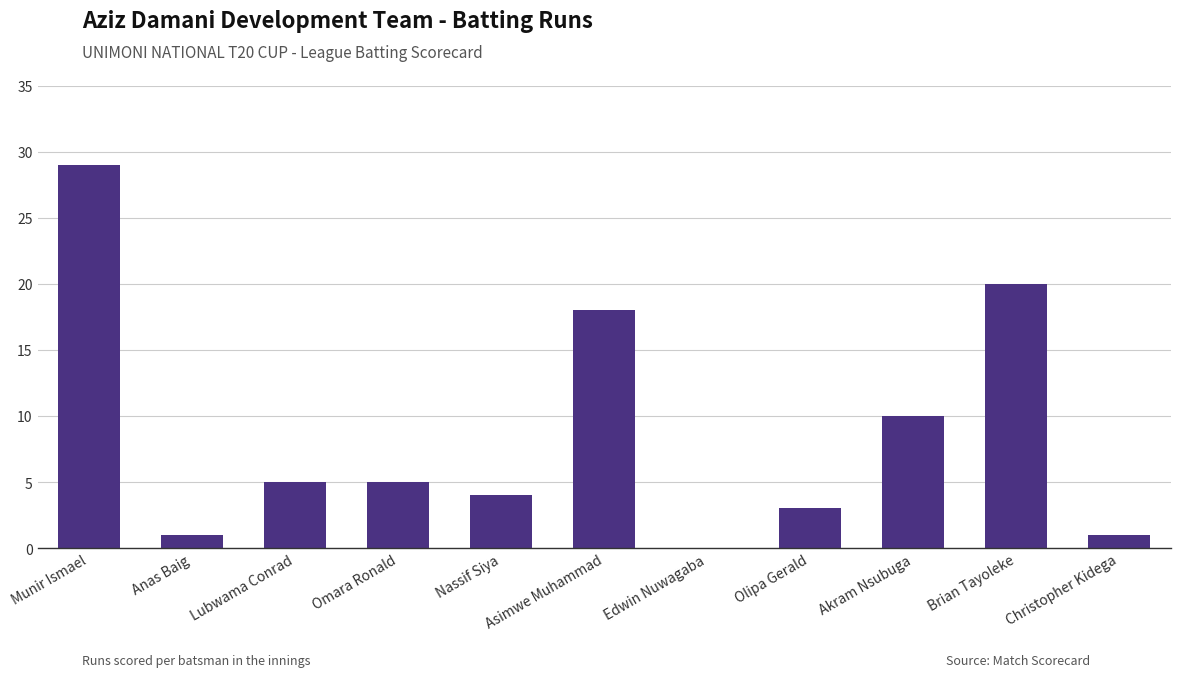

Count the number of categories in the chart.

11